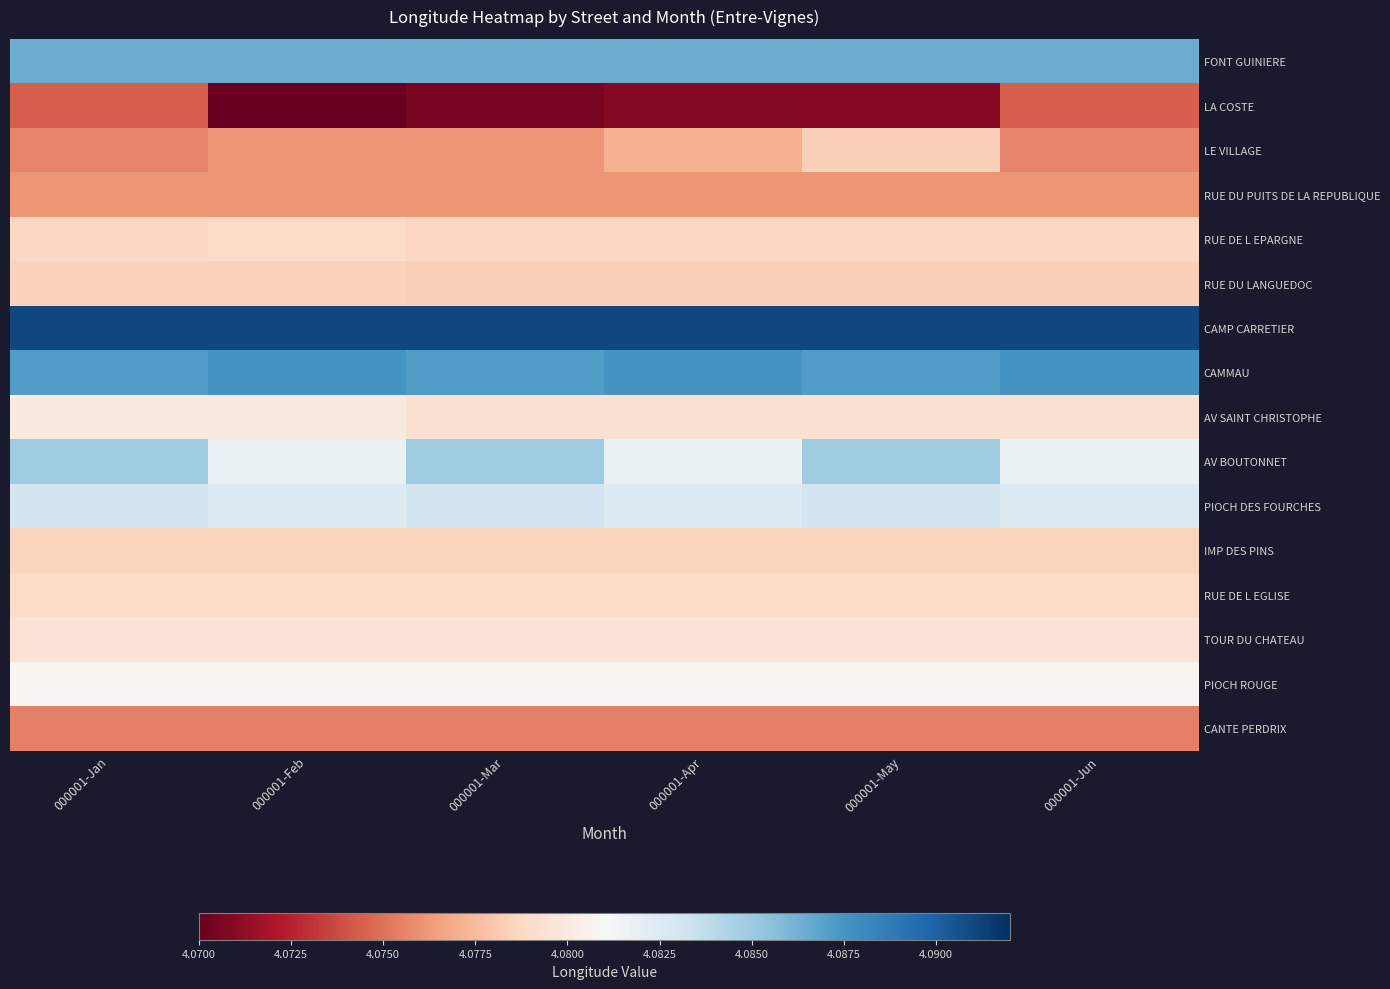

Which series has the largest range (max minus min)?

LA COSTE